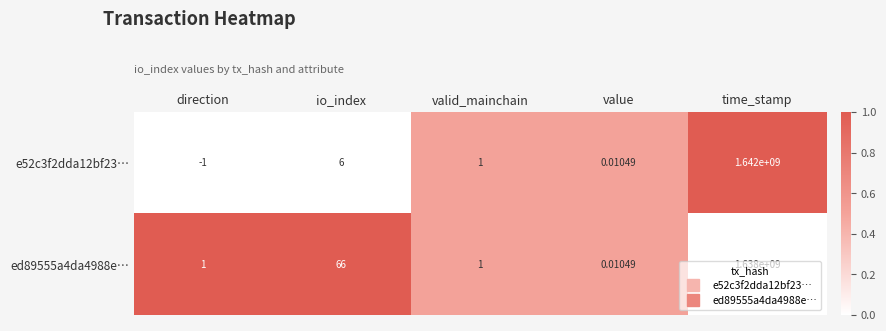

Is the value of ed89555a4da4988e… at time_stamp greater than the value of e52c3f2dda12bf23… at value?

Yes